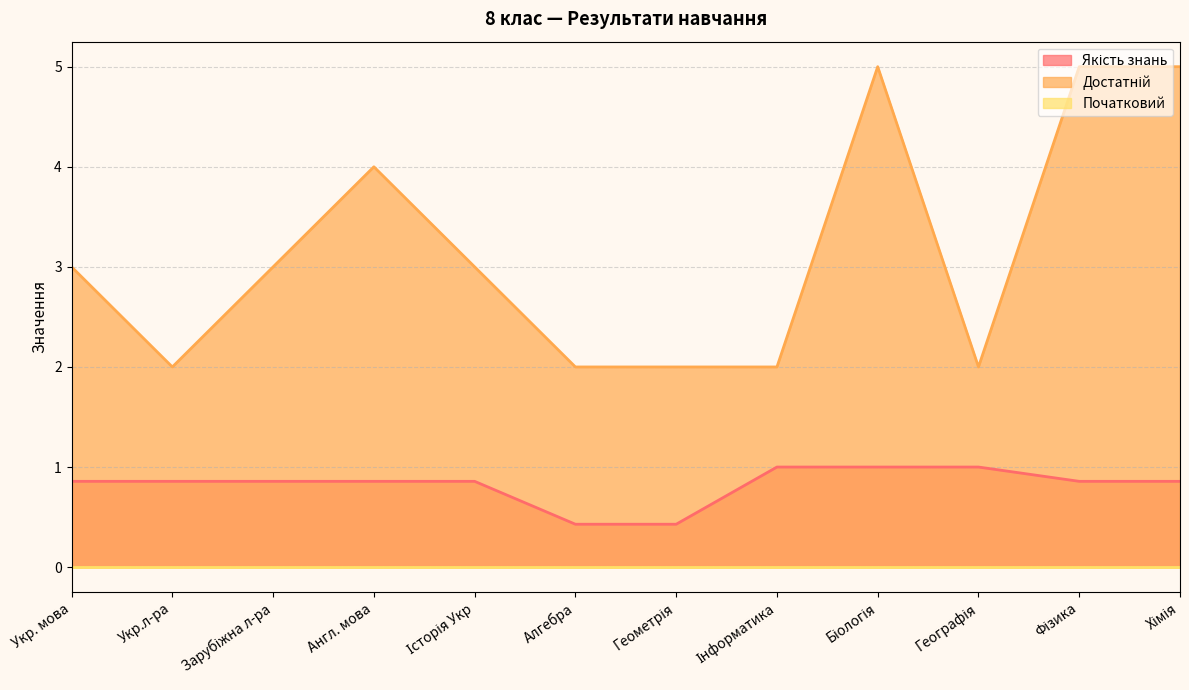

True or false: Достатній and Якість знань cross at least once.

False